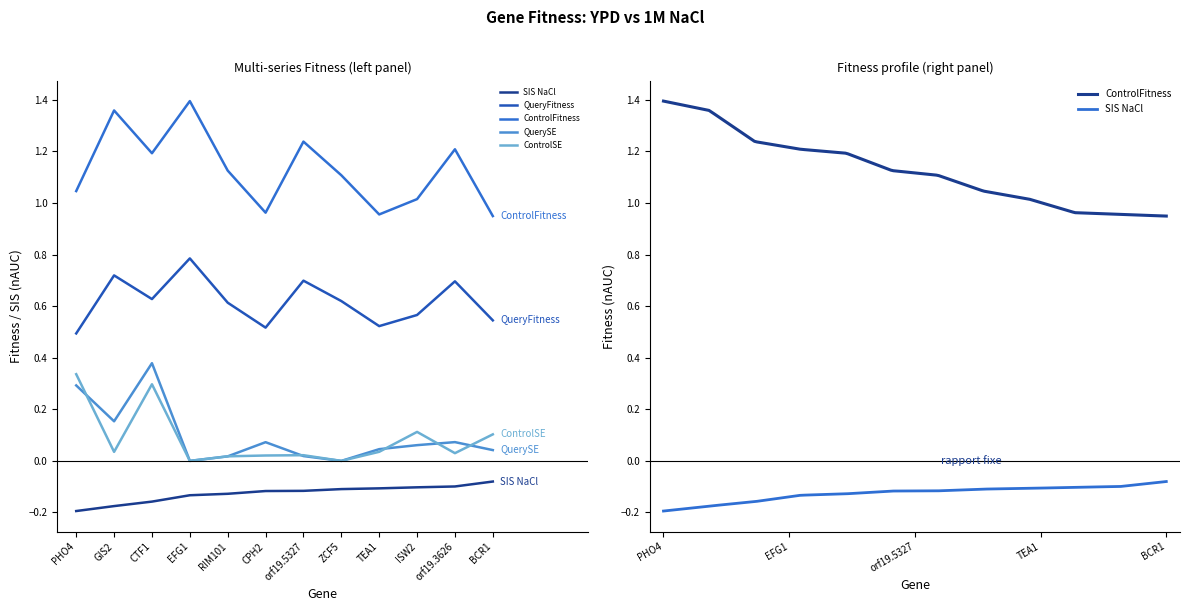

How many interior local valleys does the QueryFitness series have?

3